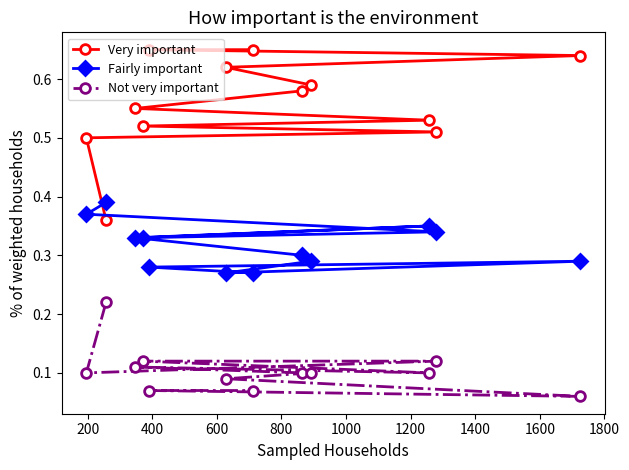

Count the Very important values in the range 0 to 1.

12